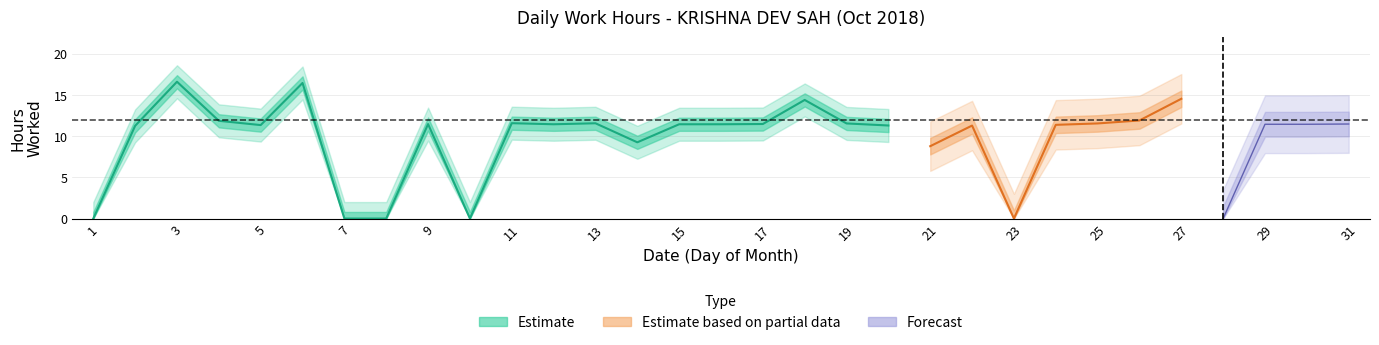

Reading right to left, list all the values displayed in this chart.

11.5	11.4	11.4	0.0	14.5	11.9	11.5	11.4	0.0	11.3	8.8	11.3	11.5	14.4	11.5	11.4	11.4	9.2	11.6	11.4	11.6	0.0	11.5	0.0	0.0	16.4	11.3	11.9	16.6	11.2	0.0